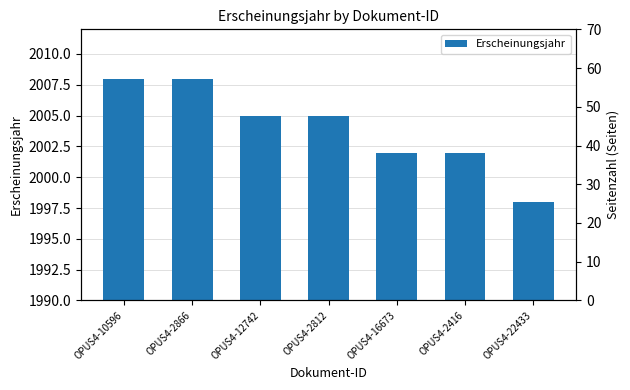

What position from the right is OPUS4-16673?

3